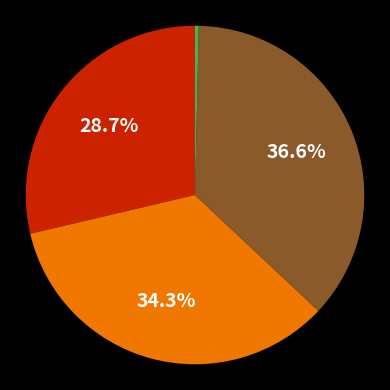

How many slices are in this pie chart?

4